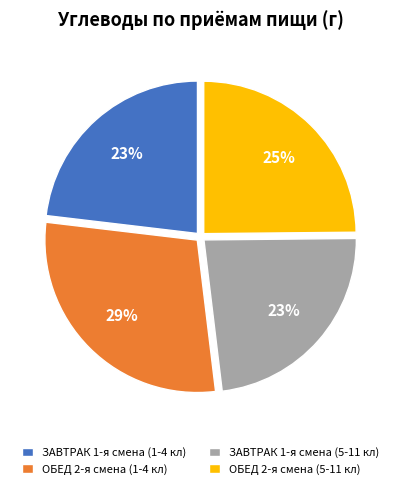

What percentage is the ОБЕД 2-я смена (5-11 кл) slice, to the nearest percent?

25%